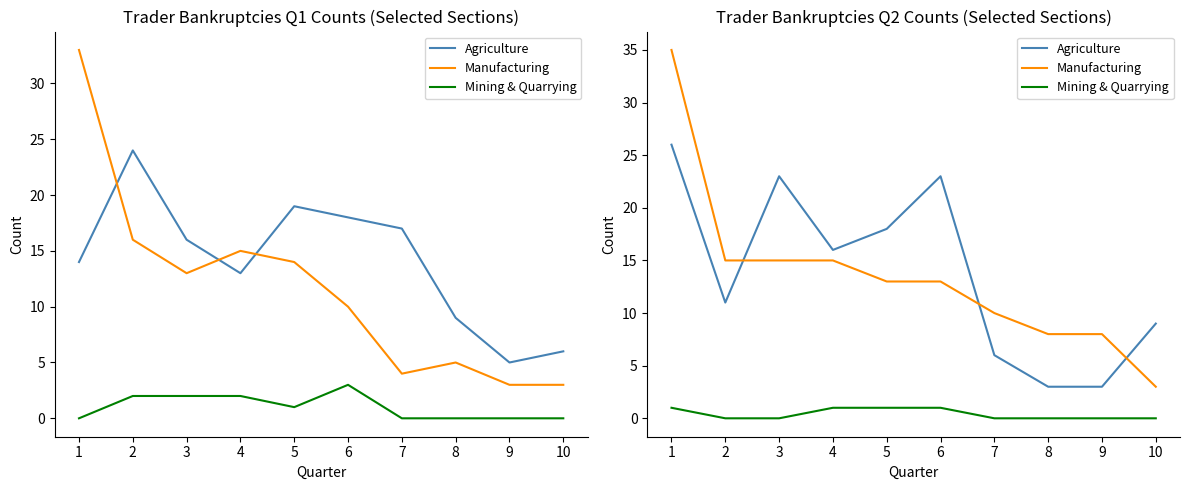

Rank the categories by Mining & Quarrying value from lowest to highest.

2, 3, 7, 8, 9, 10, 1, 4, 5, 6